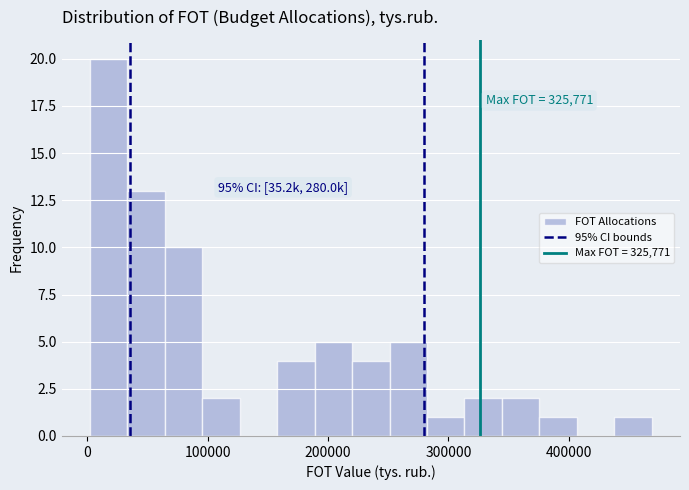

Around what value on the x-axis is the tallest bar? Give the approximate position of its centre, as read against the axis.

20000